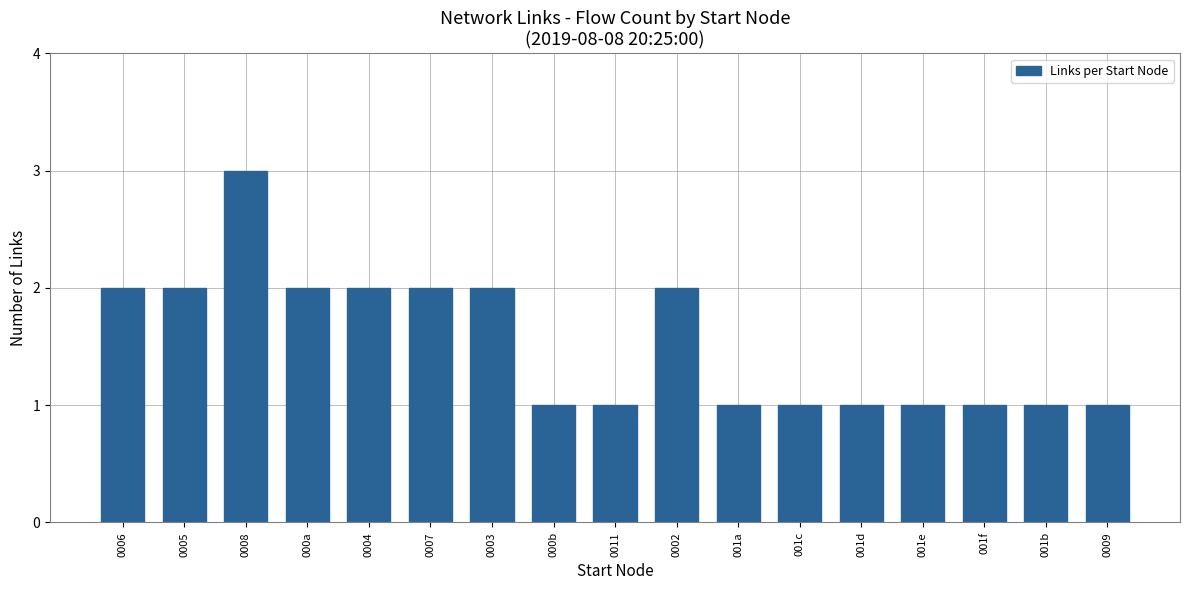

Reading left to right, transcribe all the data shown in this chart.

0006=2	0005=2	0008=3	000a=2	0004=2	0007=2	0003=2	000b=1	0011=1	0002=2	001a=1	001c=1	001d=1	001e=1	001f=1	001b=1	0009=1